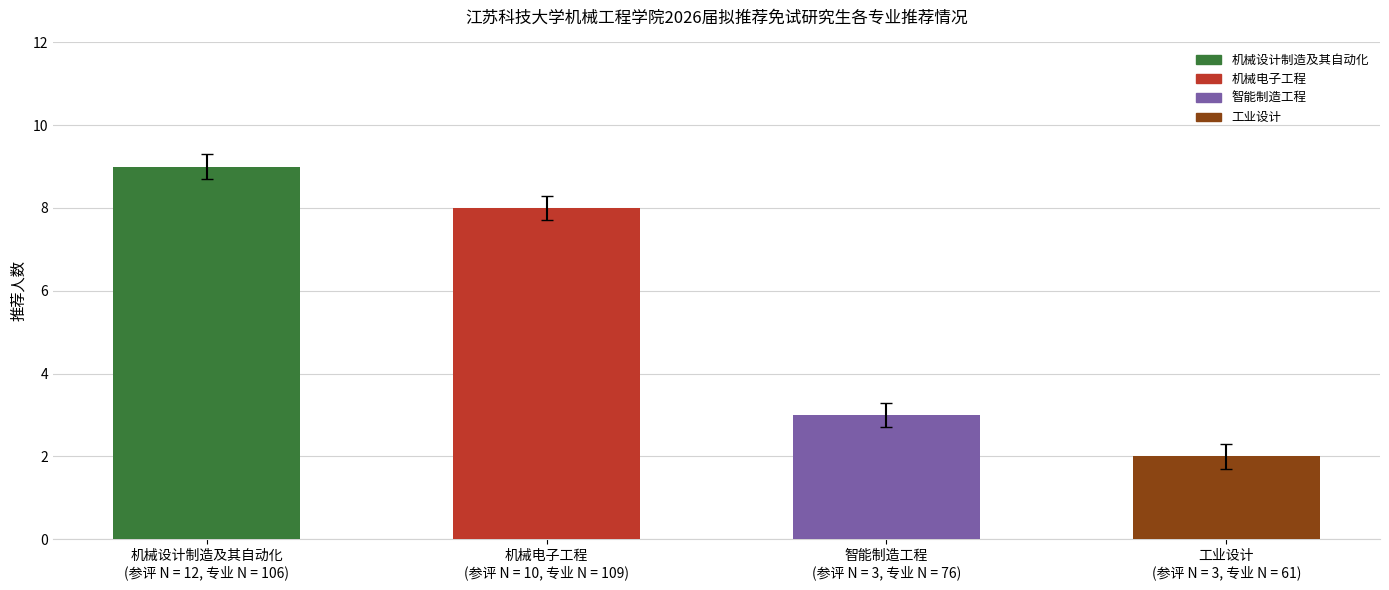

What is the difference between the second highest and minimum values?

6